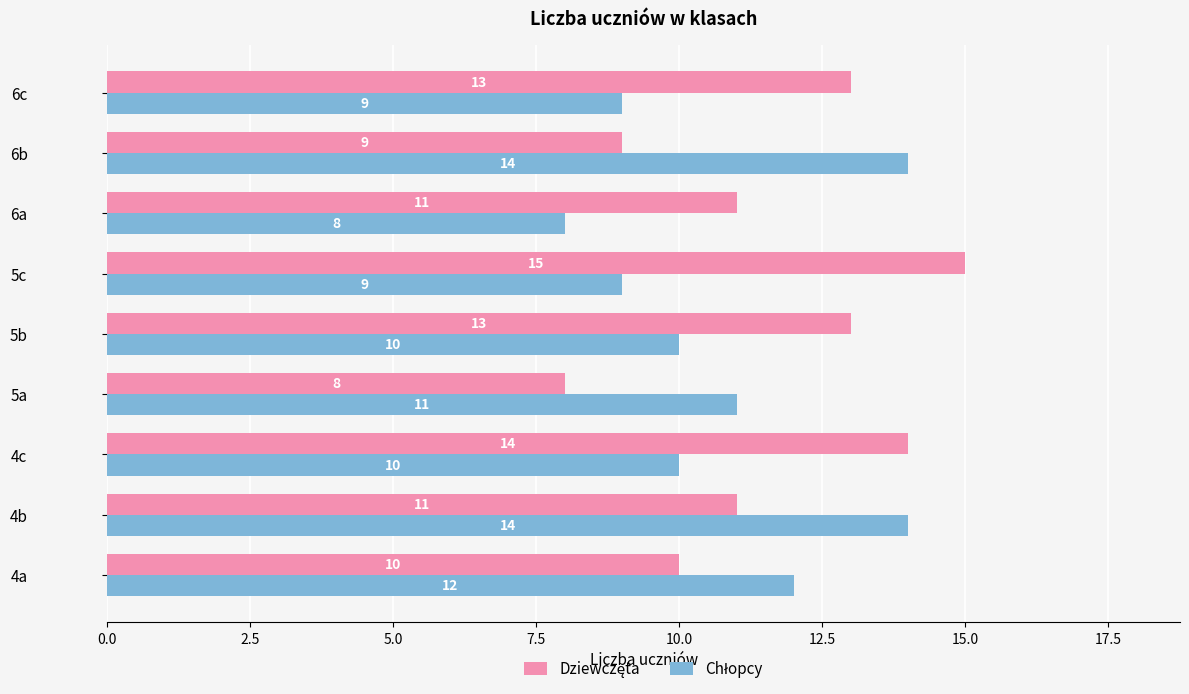

At how many categories does at least one series exceed 9?

9